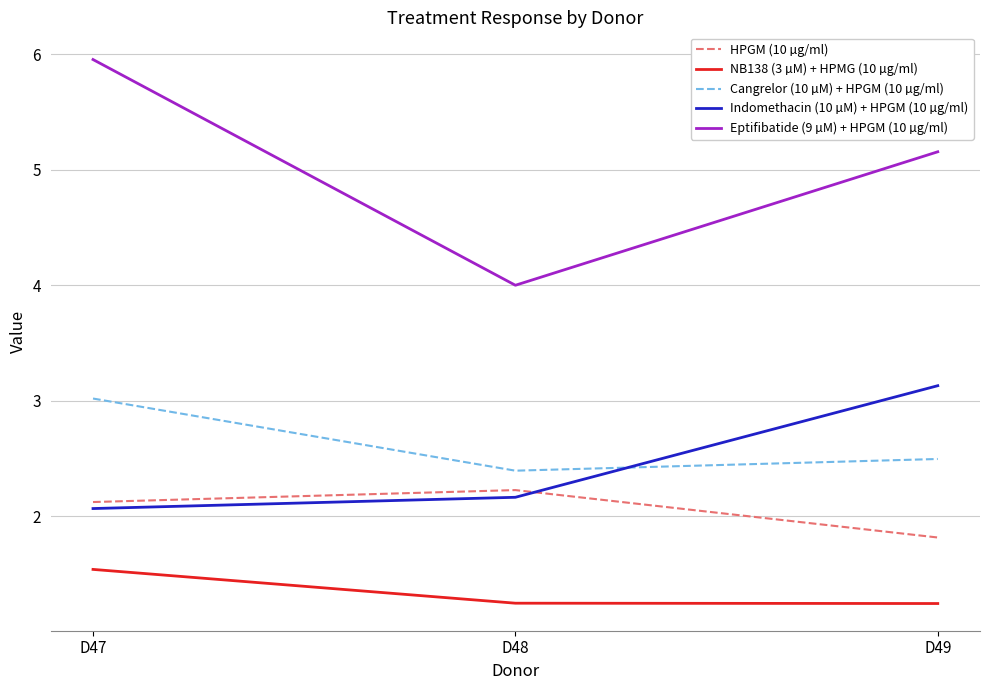

Reading right to left, transcribe all the data shown in this chart.

HPGM (10 µg/ml): 1.8	2.2	2.1
NB138 (3 µM) + HPMG (10 µg/ml): 1.2	1.2	1.5
Cangrelor (10 µM) + HPGM (10 µg/ml): 2.5	2.4	3.0
Indomethacin (10 µM) + HPGM (10 µg/ml): 3.1	2.2	2.1
Eptifibatide (9 µM) + HPGM (10 µg/ml): 5.2	4.0	6.0